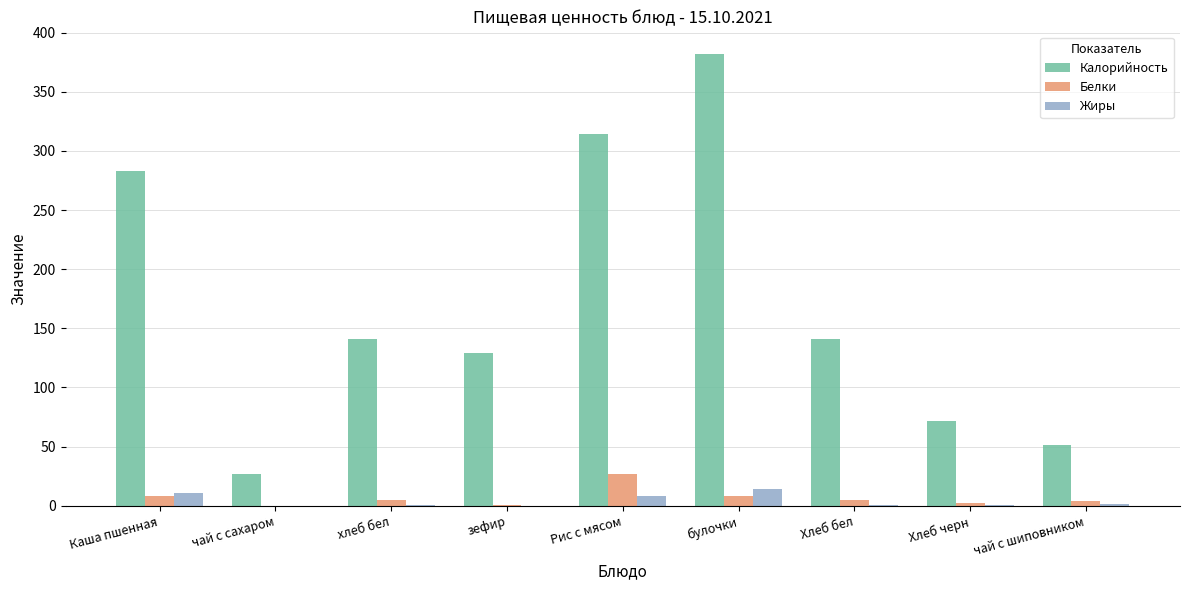

Is the value of Жиры at Каша пшенная greater than the value of Калорийность at зефир?

No